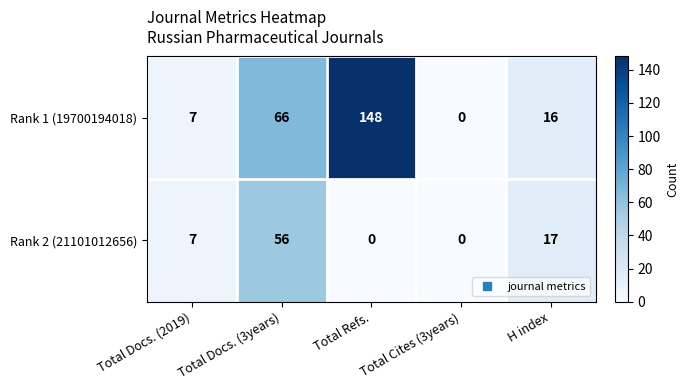

Which series has the widest spread of values?

Rank 1 (19700194018)